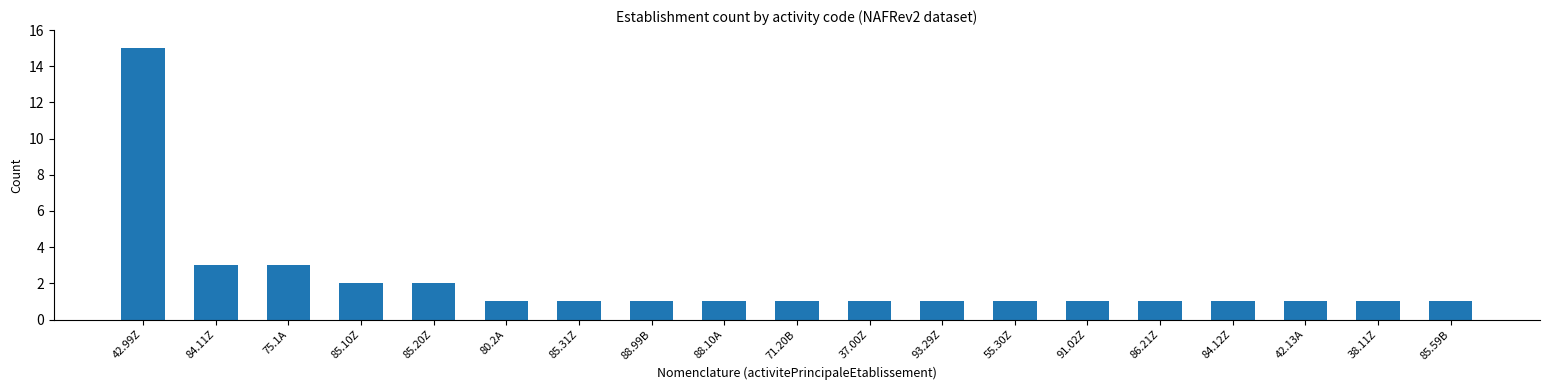

Approximately how many times larger is the value at 42.13A compared to 42.99Z?

0.1